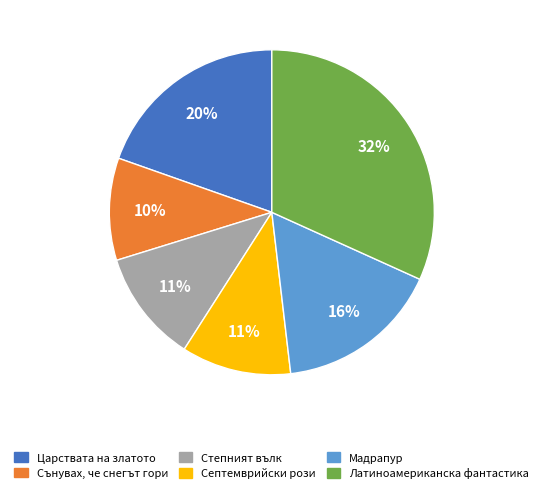

Is it true that Септемврийски рози is 11% of the pie?

True